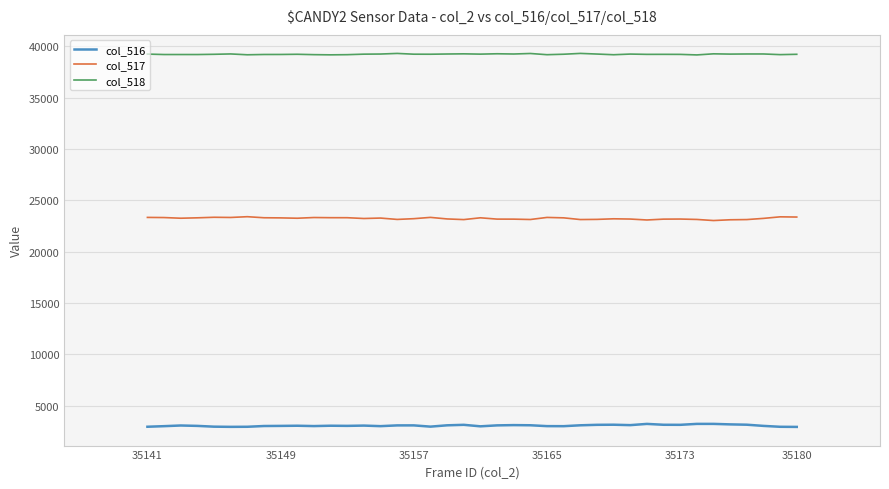

True or false: col_516 and col_518 intersect in this chart.

False